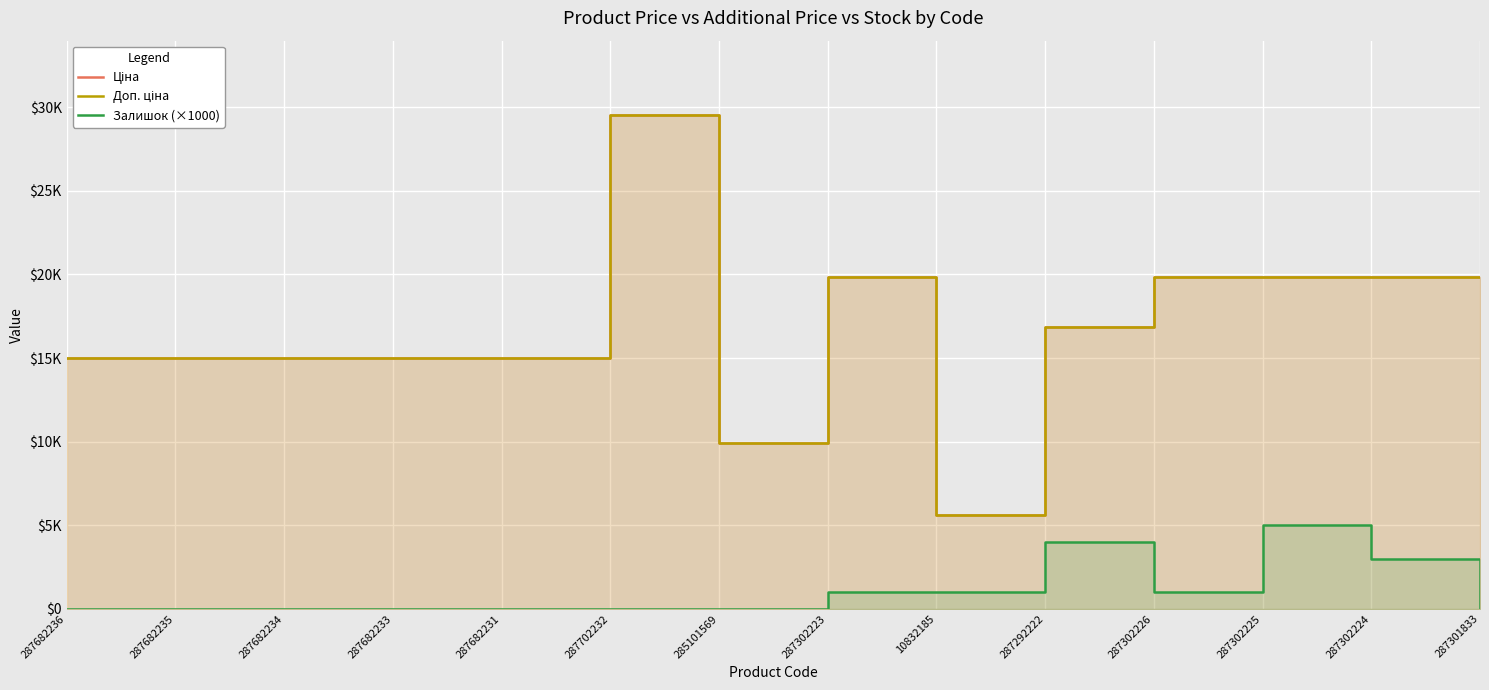

Reading left to right, what are all the values shown in this chart?

Ціна: 287682236=15019.2	287682235=15019.2	287682234=15019.2	287682233=15019.2	287682231=15019.2	287702232=29548.9	285101569=9908.5	287302223=19831.1	10832185=5636.0	287292222=16863.2	287302226=19831.1	287302225=19831.1	287302224=19831.1	287301833=19831.1
Доп. ціна: 287682236=15019.2	287682235=15019.2	287682234=15019.2	287682233=15019.2	287682231=15019.2	287702232=29548.9	285101569=9908.5	287302223=19831.1	10832185=5636.0	287292222=16863.2	287302226=19831.1	287302225=19831.1	287302224=19831.1	287301833=19831.1
Залишок (×1000): 287682236=0.0	287682235=0.0	287682234=0.0	287682233=0.0	287682231=0.0	287702232=0.0	285101569=0.0	287302223=1000.0	10832185=1000.0	287292222=4000.0	287302226=1000.0	287302225=5000.0	287302224=3000.0	287301833=0.0